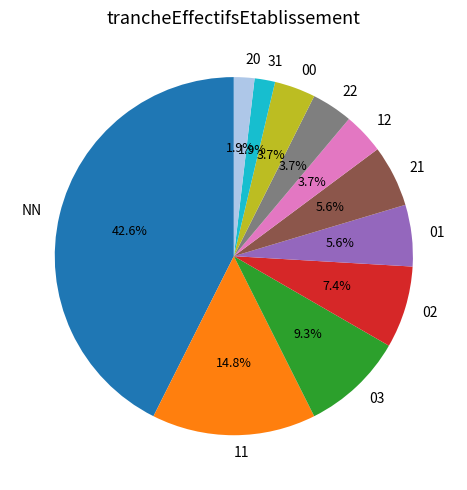

Combined, do 03 and 02 account for over 50%?

No